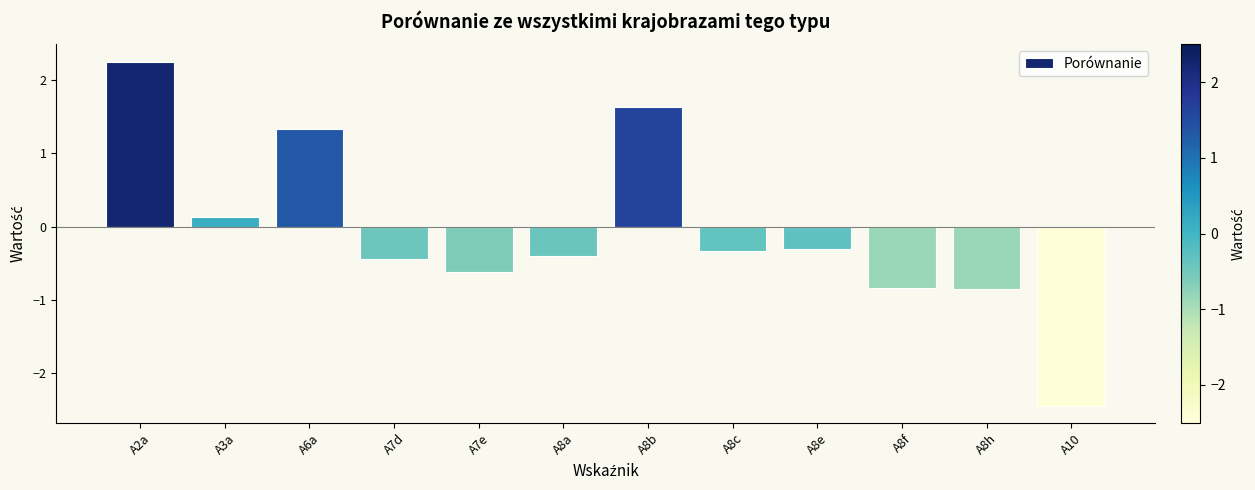

How many values are below 0?

8